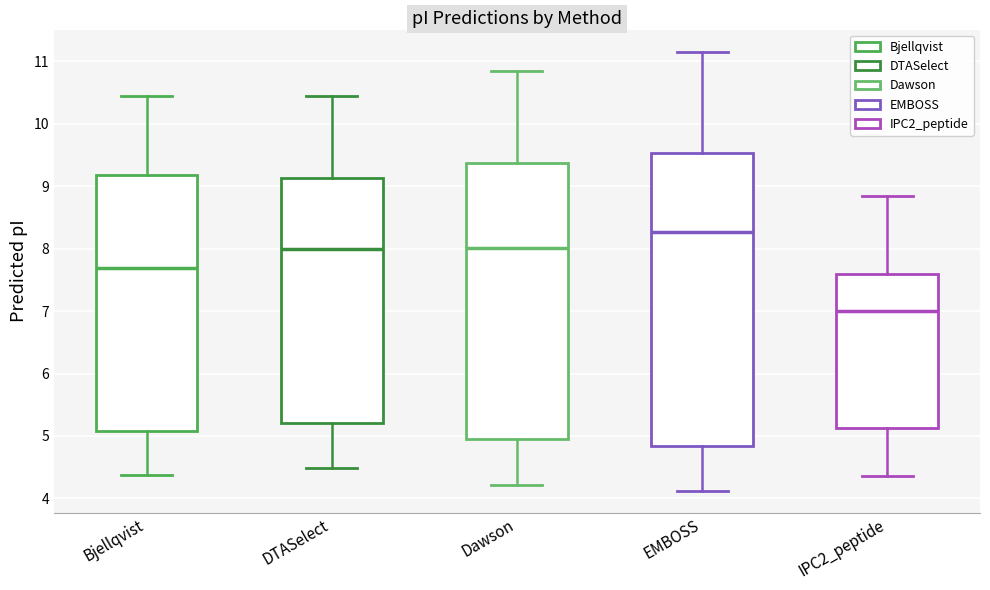

Reading left to right, read every box against the y-axis: the position of its median line, the range the box covers, and the ends of its whiskers. The values are not printed on the chart, so give them approximately, as read against the axis.

Bjellqvist: median 7.7, box 5.1 to 9.2, whiskers 4.4 to 10.4
DTASelect: median 8.0, box 5.2 to 9.1, whiskers 4.5 to 10.4
Dawson: median 8.0, box 5.0 to 9.4, whiskers 4.2 to 10.8
EMBOSS: median 8.3, box 4.8 to 9.5, whiskers 4.1 to 11.2
IPC2_peptide: median 7.0, box 5.1 to 7.6, whiskers 4.4 to 8.8